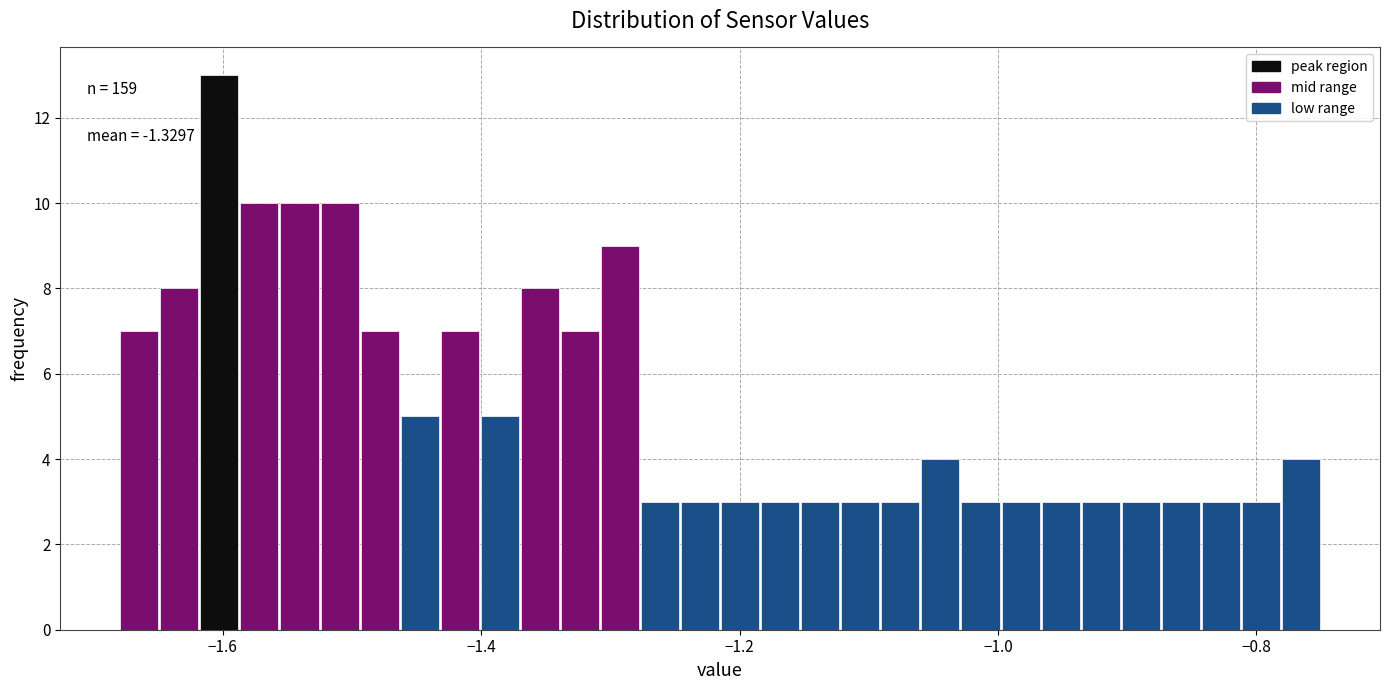

Around what value on the x-axis is the tallest bar? Give the approximate position of its centre, as read against the axis.

-1.60